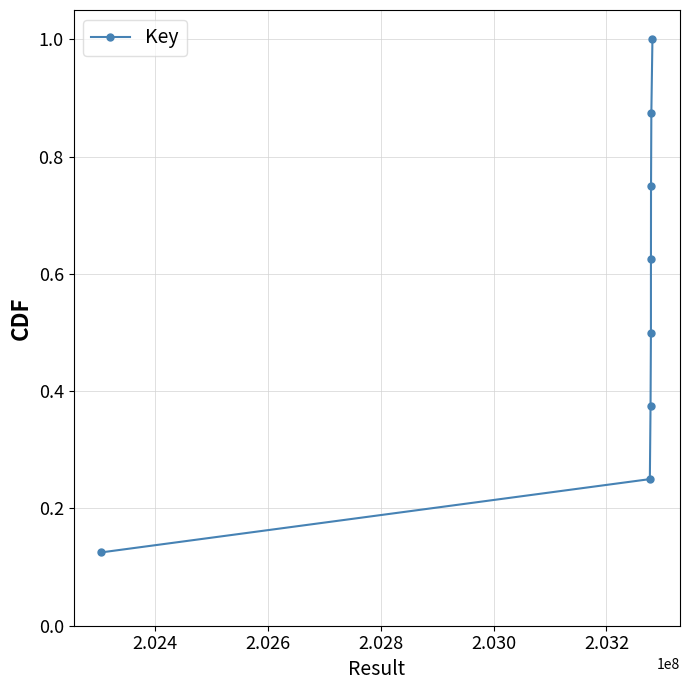

What is the greatest value displayed?

1.0